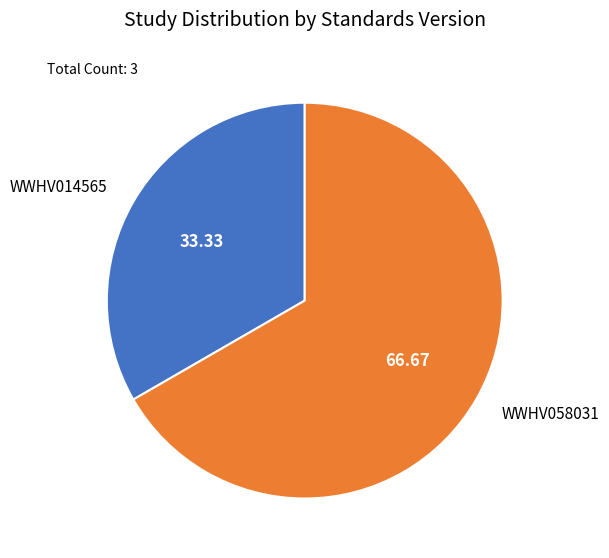

Is it true that WWHV014565 is 33% of the pie?

True